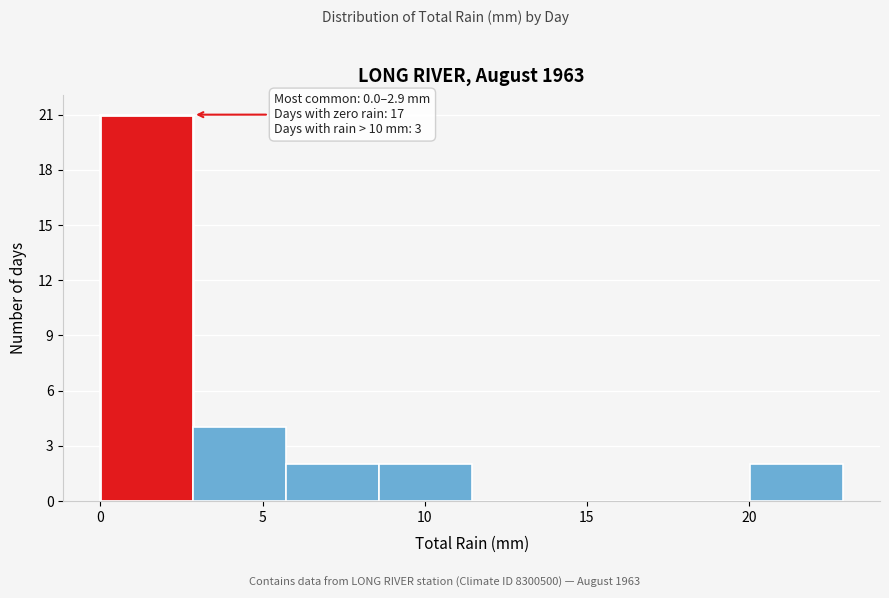

Over which range of the x-axis is the bar tallest?

0.0 to 3.0